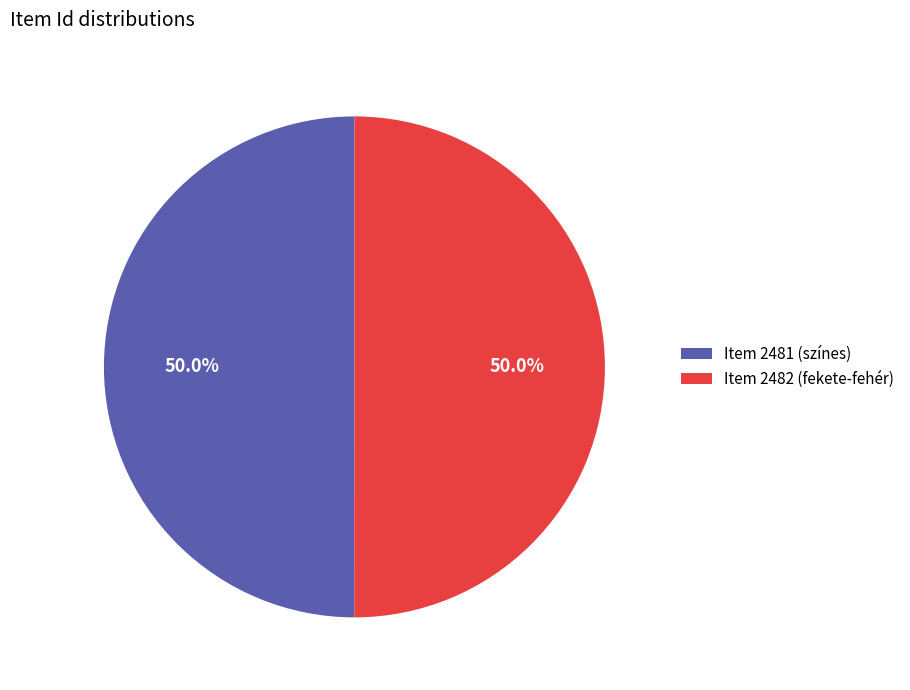

The Item 2481 (színes) slice represents 50% of the pie. True or false?

True